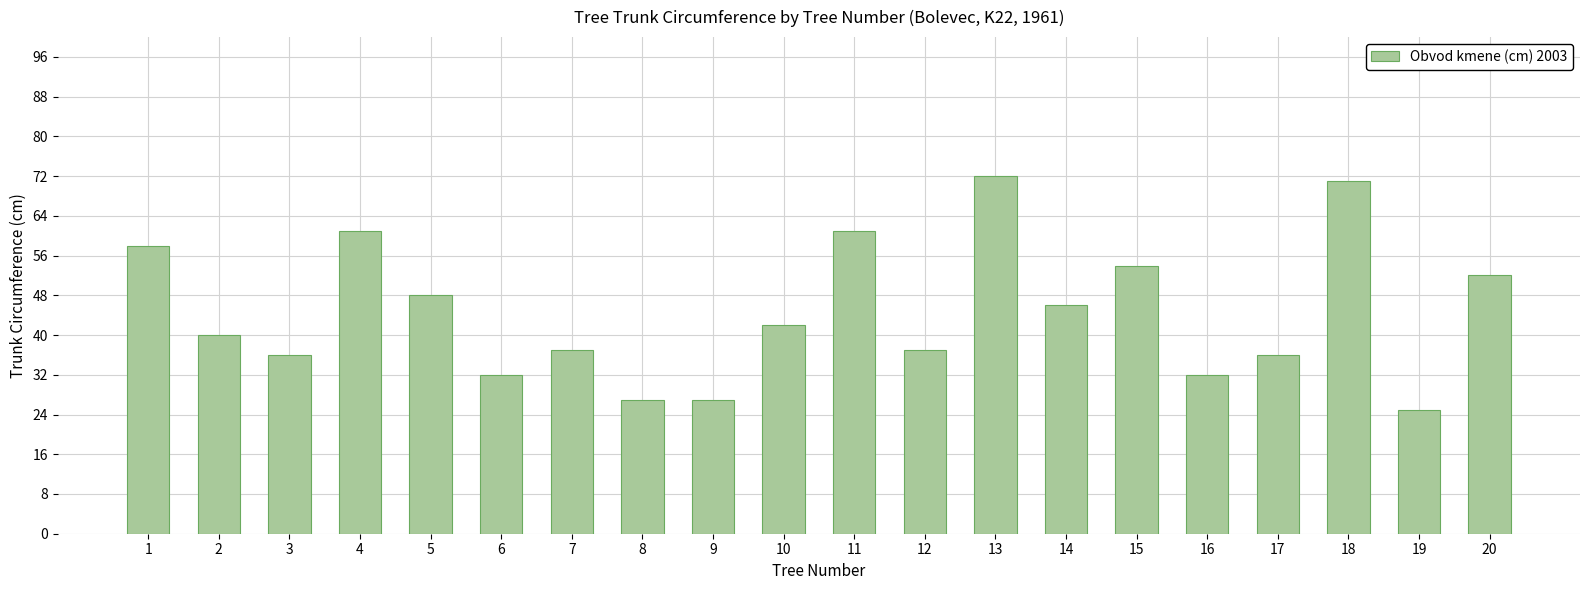

Read the value at 3, to the nearest 10.

40